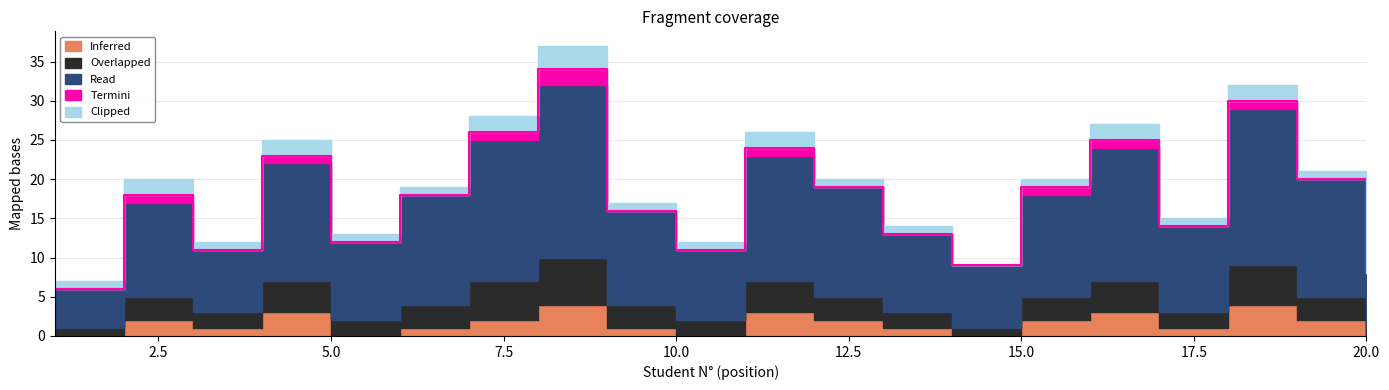

Where is the first local maximum for Termini?

2